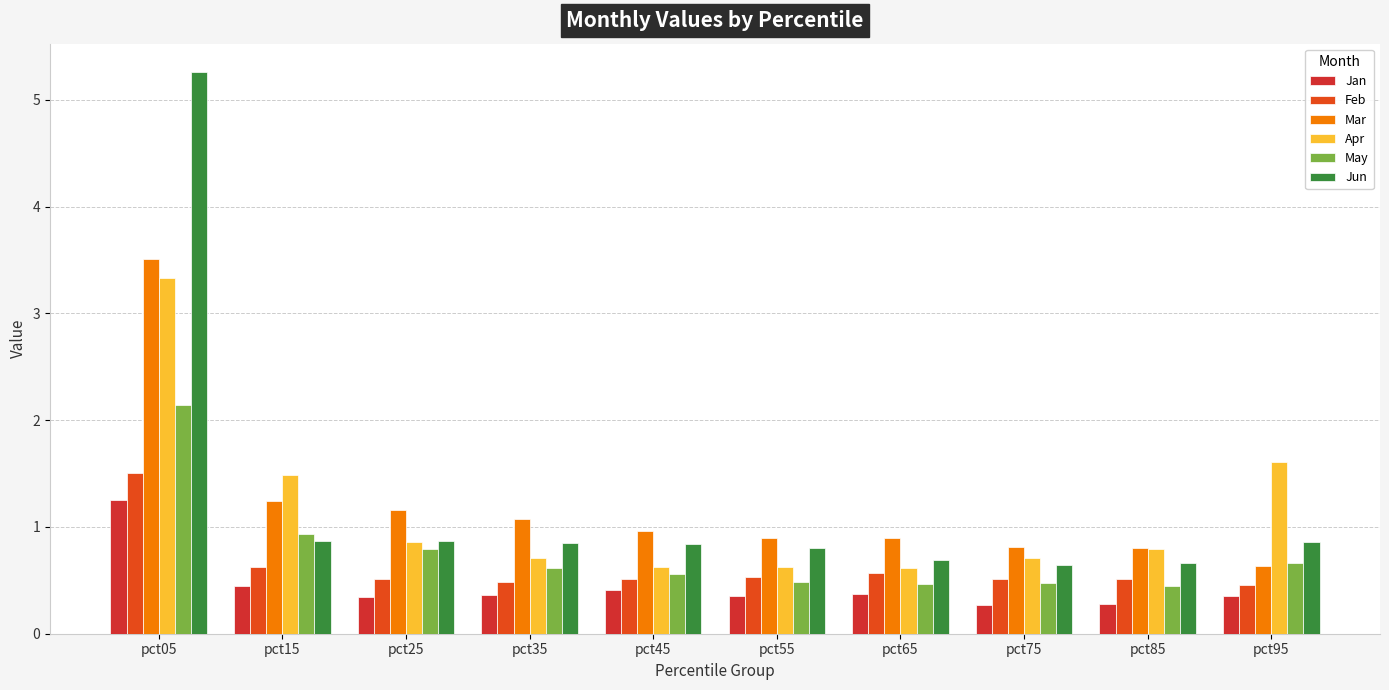

Reading left to right, list all the values displayed in this chart.

Jan: pct05=1.3	pct15=0.4	pct25=0.3	pct35=0.4	pct45=0.4	pct55=0.4	pct65=0.4	pct75=0.3	pct85=0.3	pct95=0.3
Feb: pct05=1.5	pct15=0.6	pct25=0.5	pct35=0.5	pct45=0.5	pct55=0.5	pct65=0.6	pct75=0.5	pct85=0.5	pct95=0.5
Mar: pct05=3.5	pct15=1.2	pct25=1.2	pct35=1.1	pct45=1.0	pct55=0.9	pct65=0.9	pct75=0.8	pct85=0.8	pct95=0.6
Apr: pct05=3.3	pct15=1.5	pct25=0.9	pct35=0.7	pct45=0.6	pct55=0.6	pct65=0.6	pct75=0.7	pct85=0.8	pct95=1.6
May: pct05=2.1	pct15=0.9	pct25=0.8	pct35=0.6	pct45=0.6	pct55=0.5	pct65=0.5	pct75=0.5	pct85=0.4	pct95=0.7
Jun: pct05=5.3	pct15=0.9	pct25=0.9	pct35=0.8	pct45=0.8	pct55=0.8	pct65=0.7	pct75=0.6	pct85=0.7	pct95=0.9